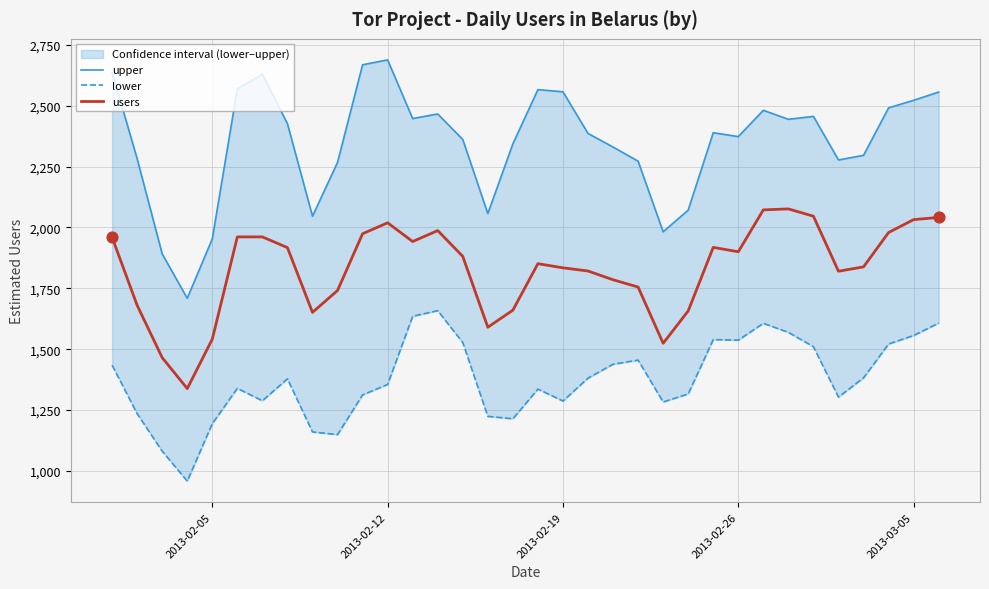

Which series has the largest total across all categories?

upper